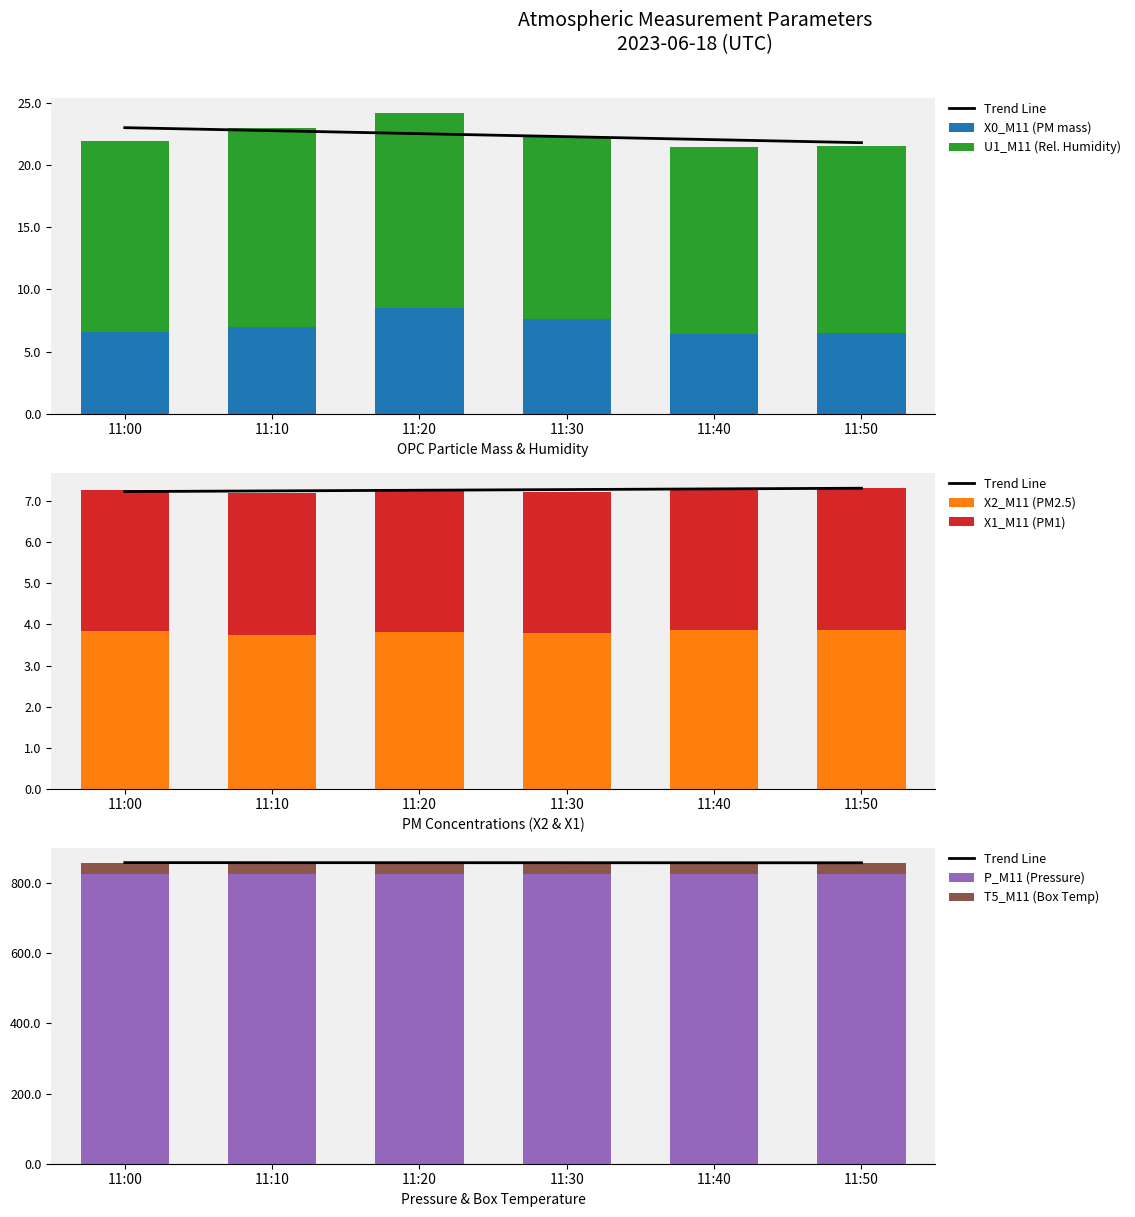

What is the total value across all series at 11:40?

886.9